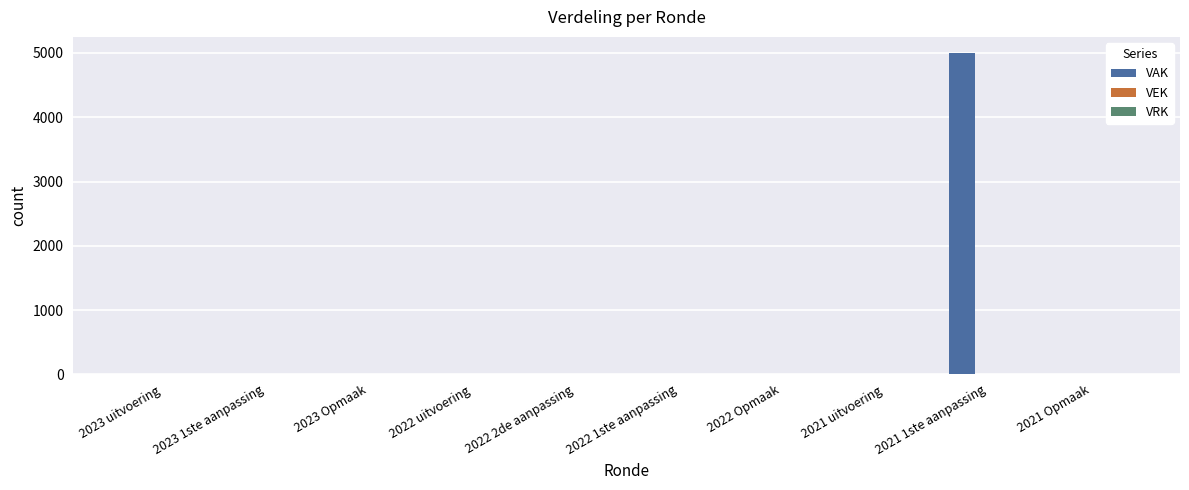

At which category does the chart reach its peak across all series?

2021 1ste aanpassing